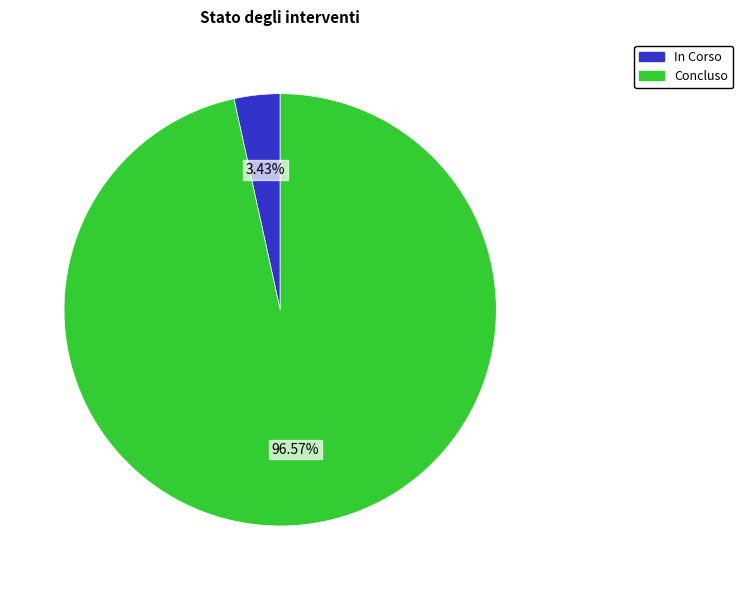

How many segments does this pie chart have?

2